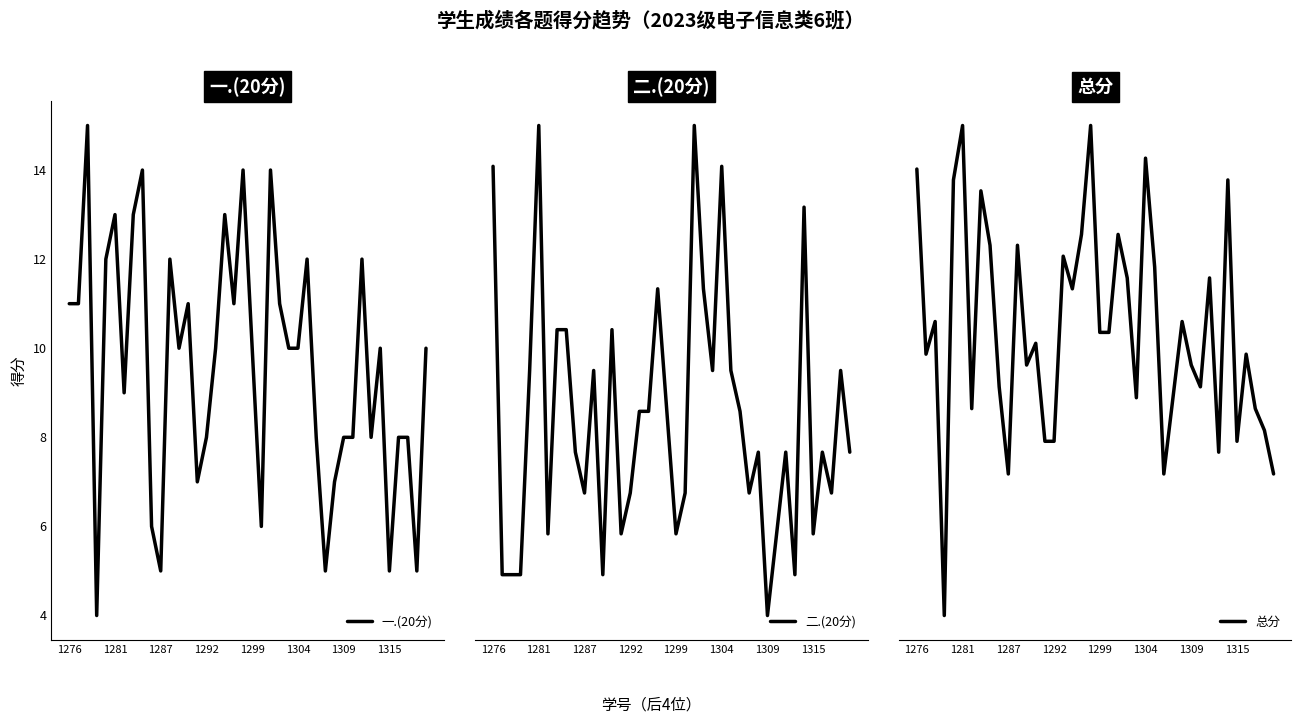

Which series has the widest spread of values?

总分